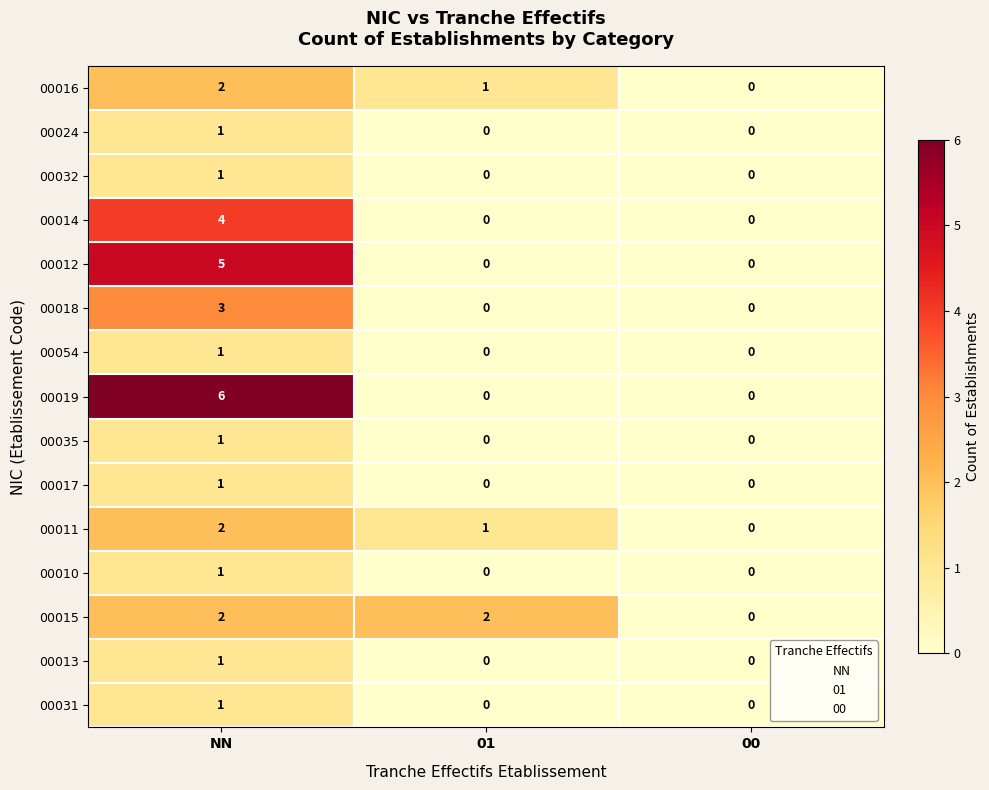

Count the 00014 values in the range 0 to 4.

3